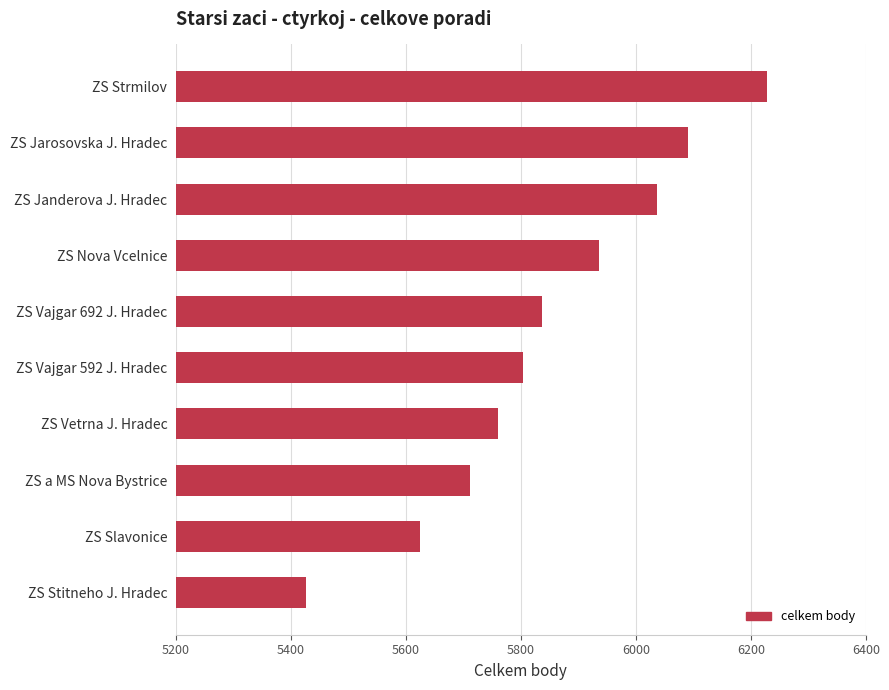

Rank the categories by value from highest to lowest.

ZS Strmilov, ZS Jarosovska J. Hradec, ZS Janderova J. Hradec, ZS Nova Vcelnice, ZS Vajgar 692 J. Hradec, ZS Vajgar 592 J. Hradec, ZS Vetrna J. Hradec, ZS a MS Nova Bystrice, ZS Slavonice, ZS Stitneho J. Hradec